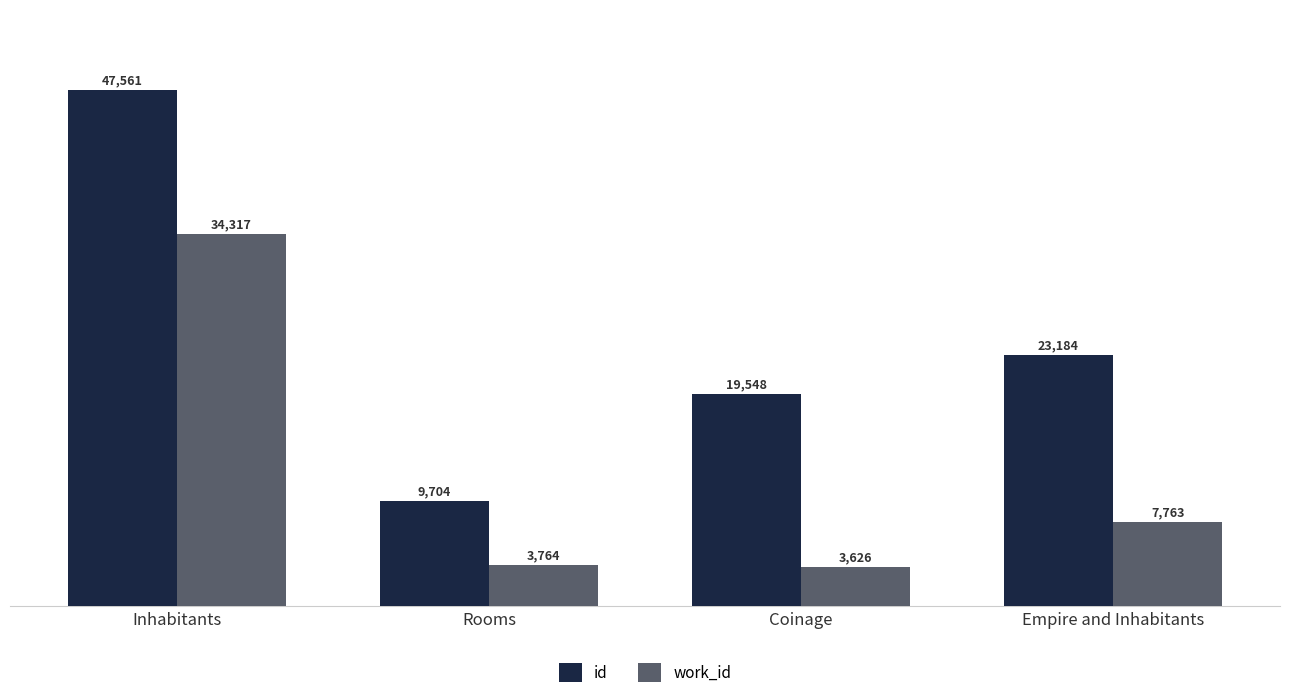

Reading left to right, what are all the values shown in this chart?

id: 47561	9704	19548	23184
work_id: 34317	3764	3626	7763